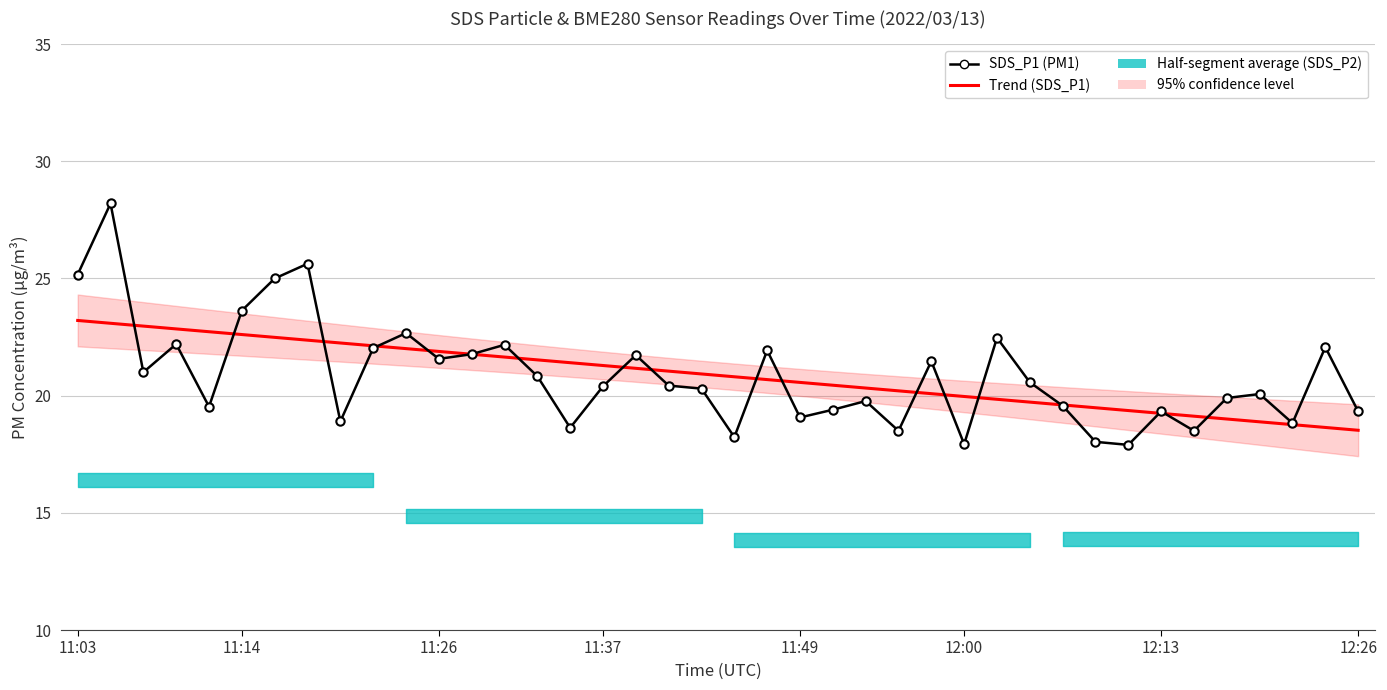

After their last crossing, which series has the higher values: Trend (SDS_P1) or SDS_P1 (PM1)?

SDS_P1 (PM1)